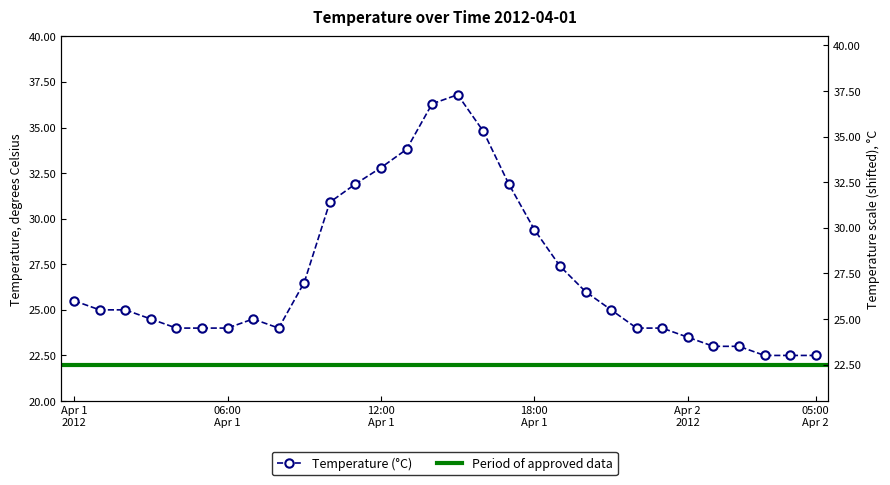

How many lines are shown in the chart?

1